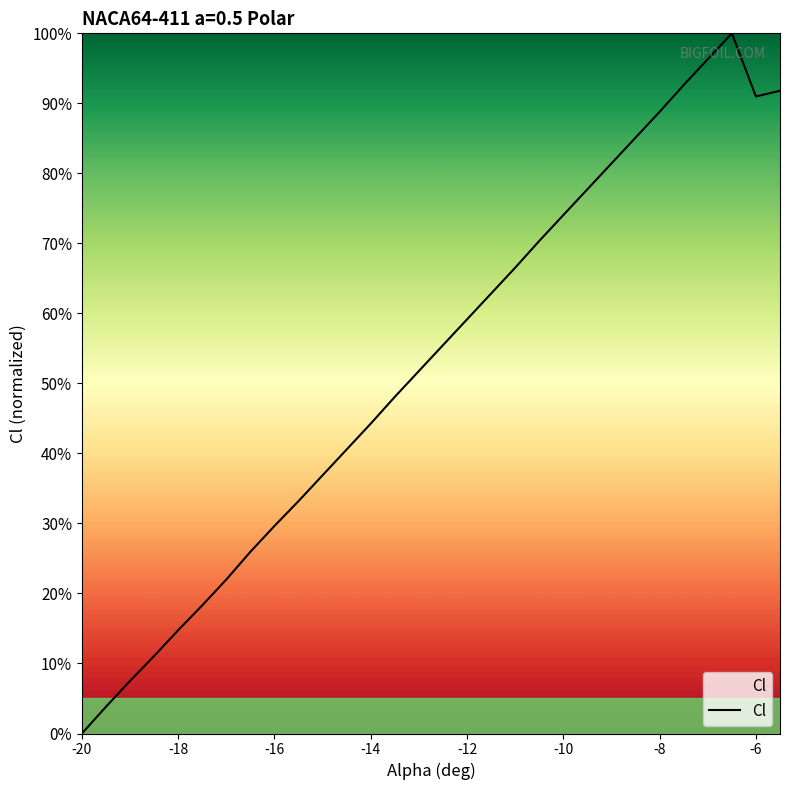

What is the maximum value shown in the chart?

100.0